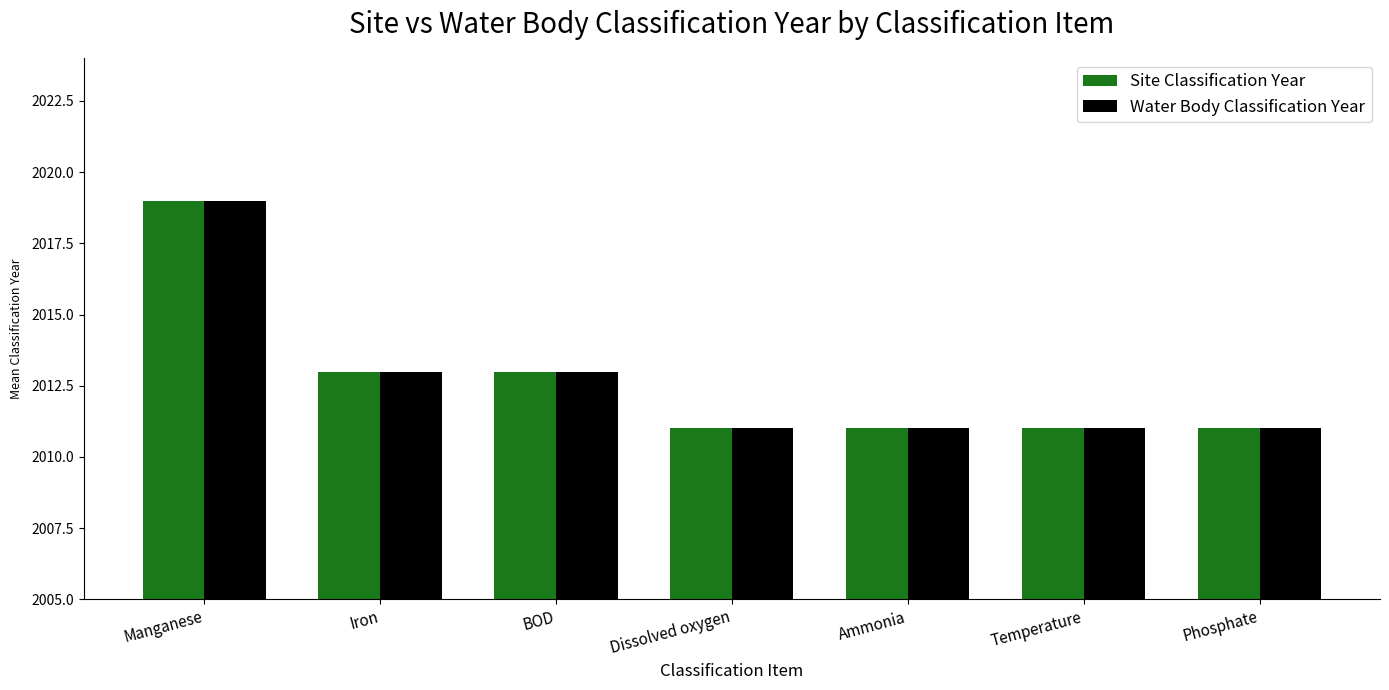

What is the average value of the Site Classification Year series?

2013